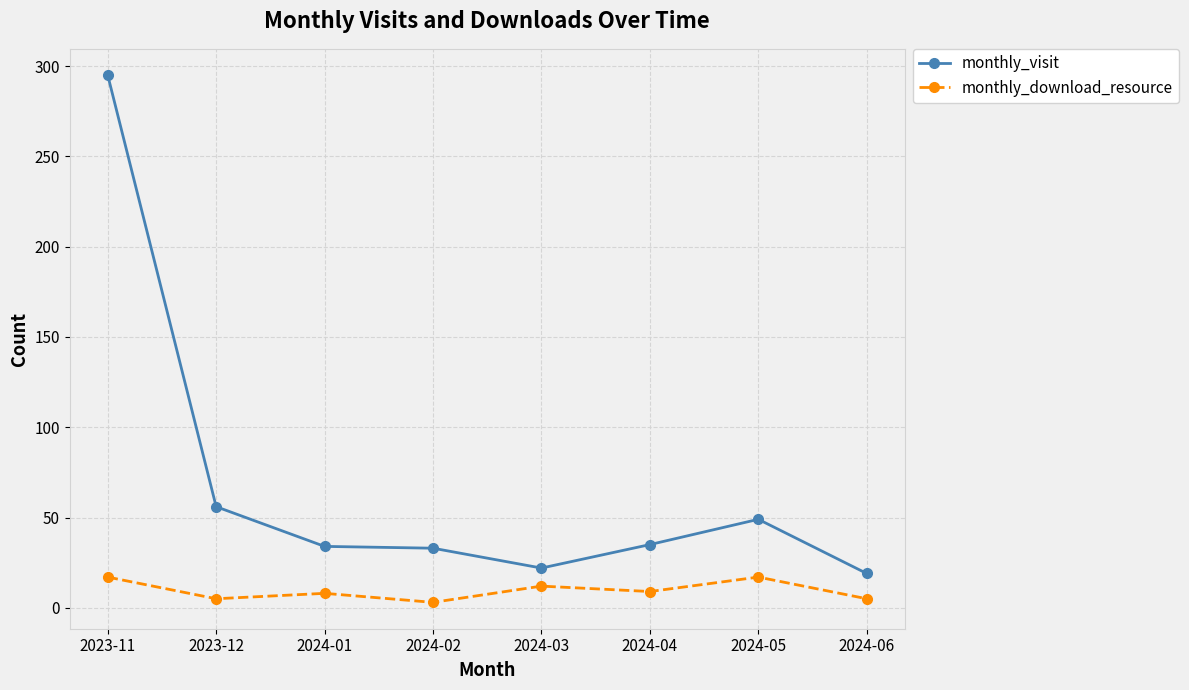

What is the total value across all series at 2023-12?

61